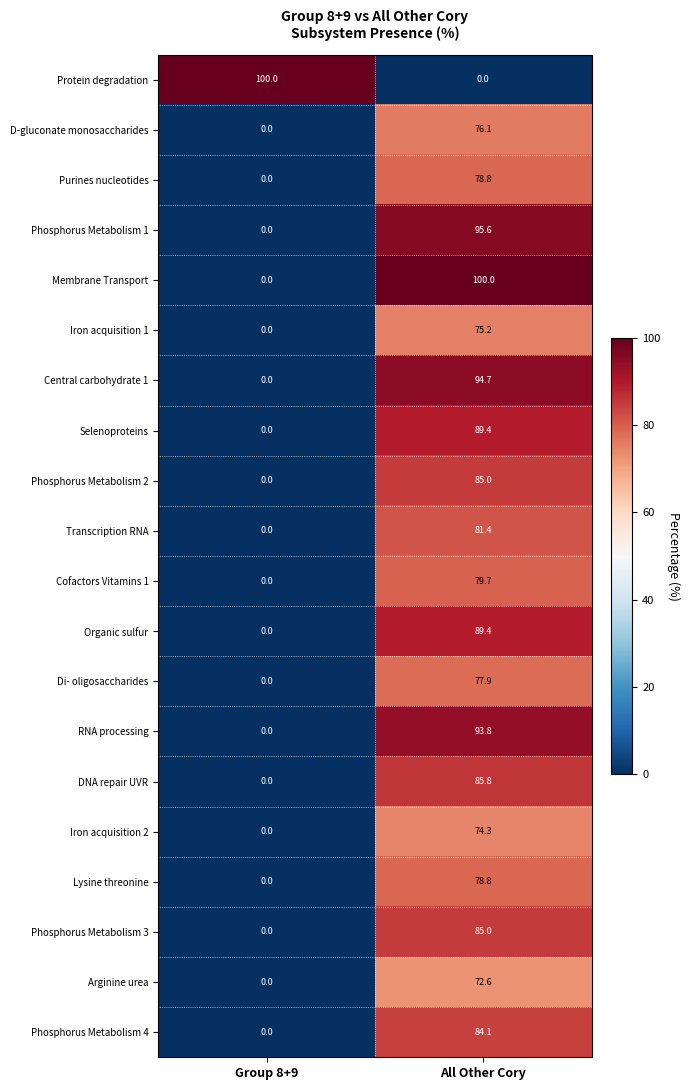

How many data points does each series have?

2